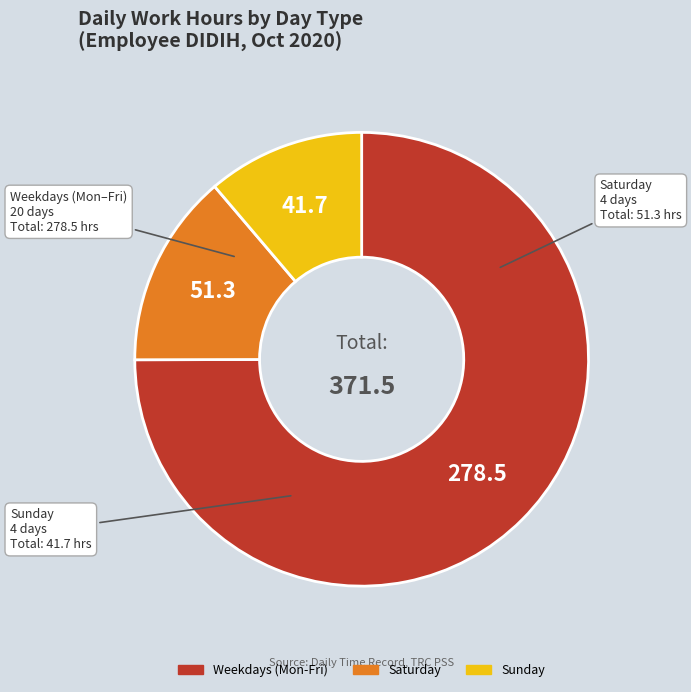

Count the number of slices in the pie.

3